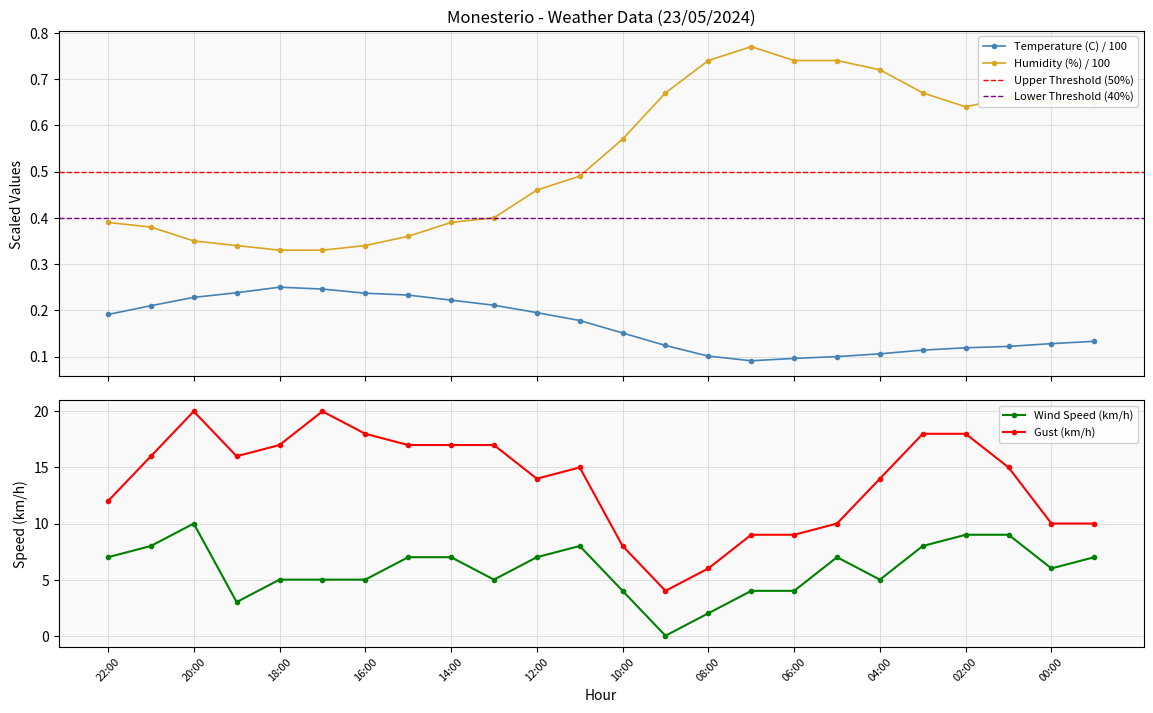

What is the value of the Wind Speed (km/h) point at the 8th from the left?

7.0